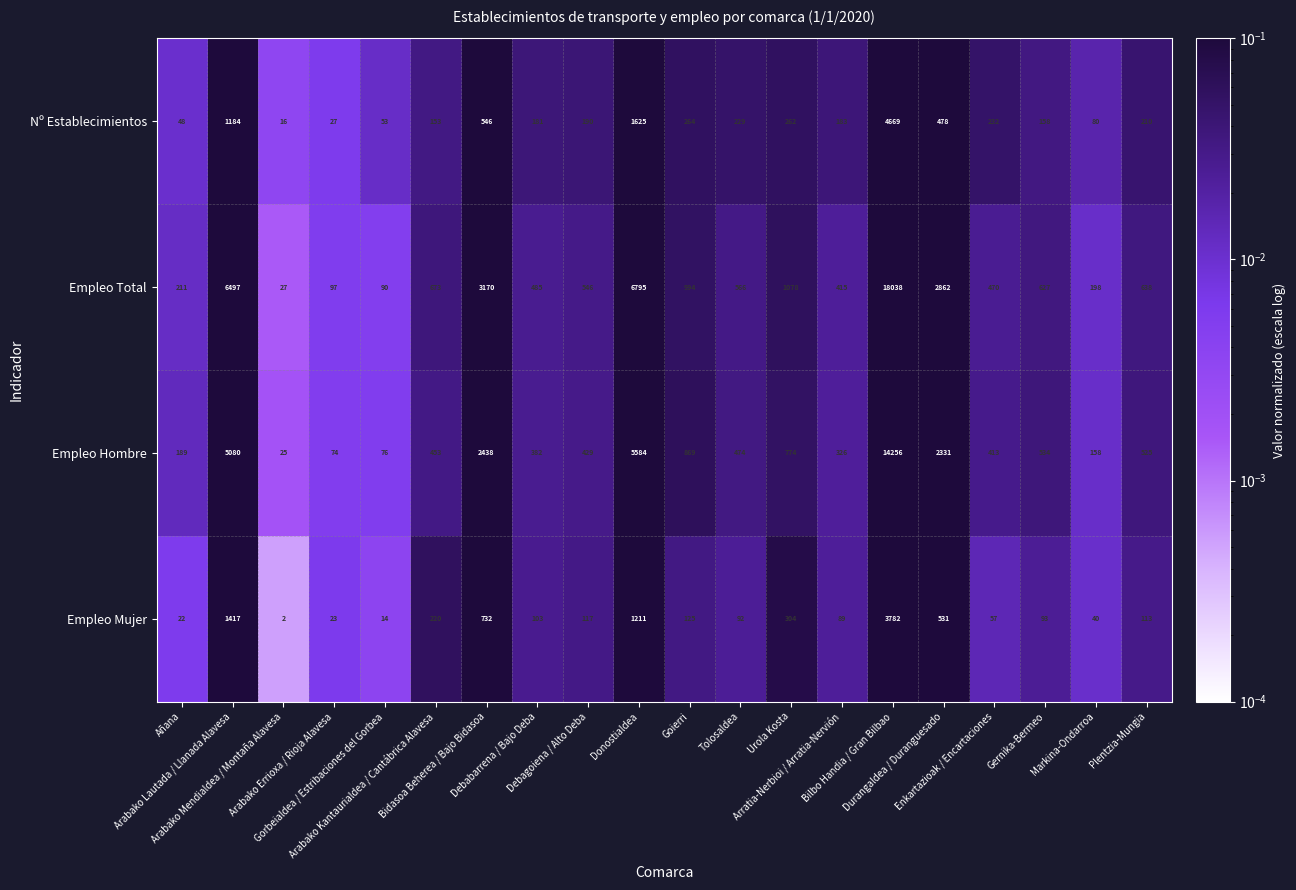

Which series has the largest total across all categories?

Empleo Total